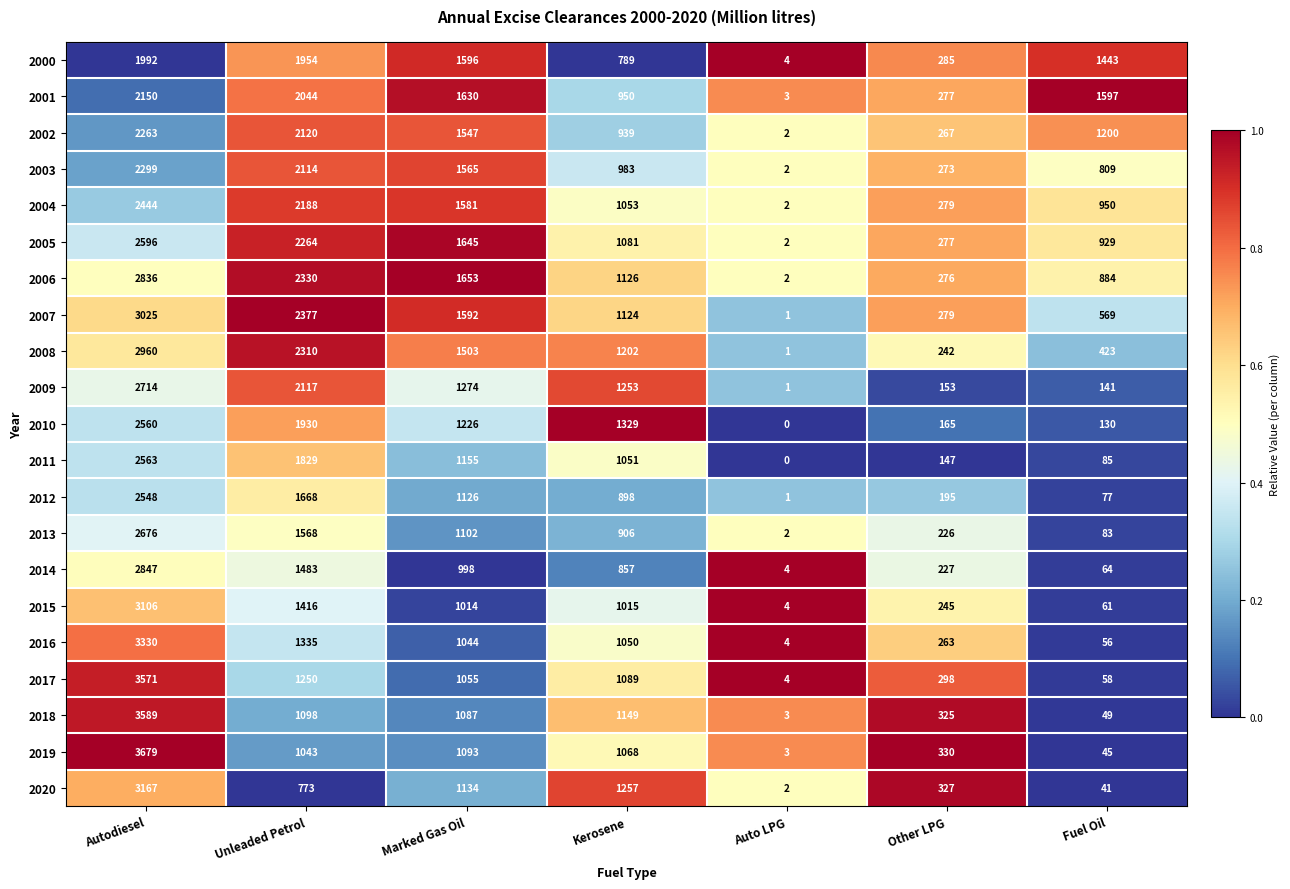

What is the difference between the highest and lowest values at Other LPG?

183